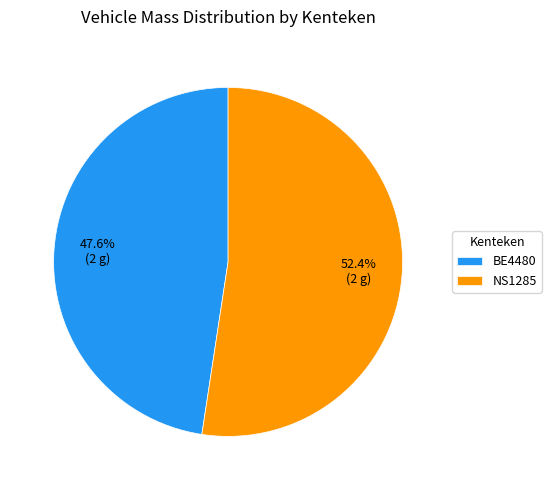

To the nearest percent, what is the difference between the BE4480 and NS1285 slice percentages?

5%